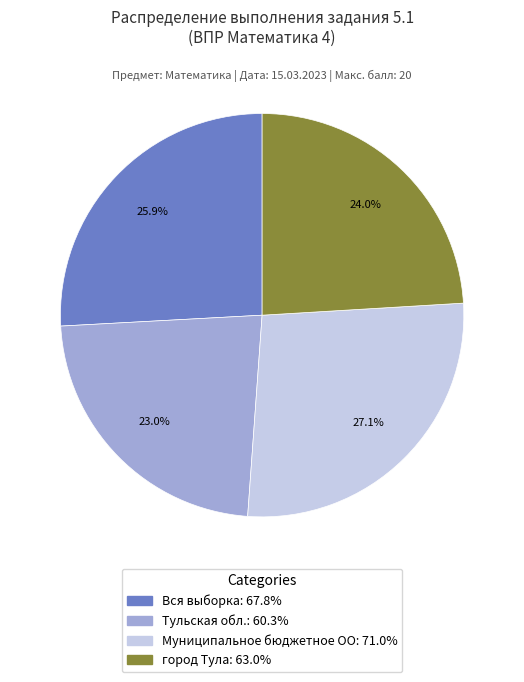

To the nearest percent, what is the average slice percentage?

25%